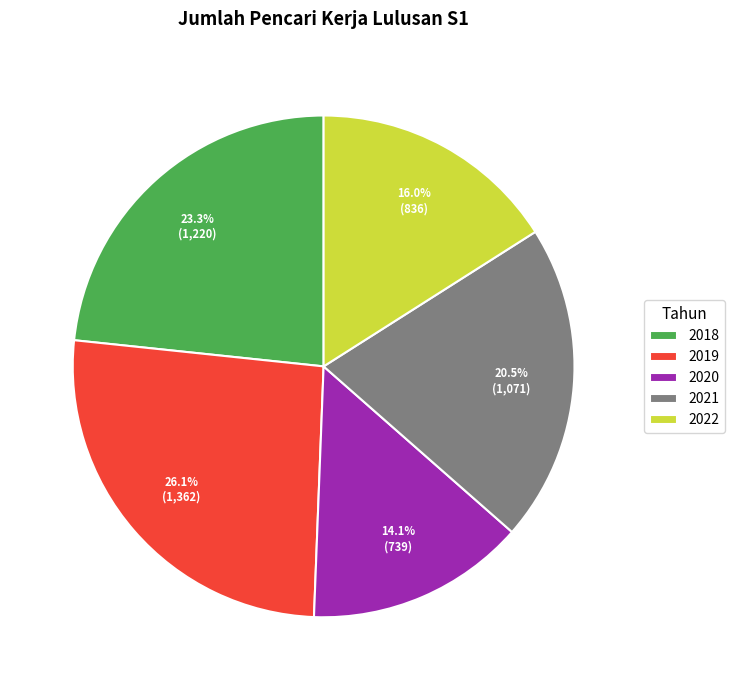

What is the ratio of the value at 2022 to the value at 2020?

1.1